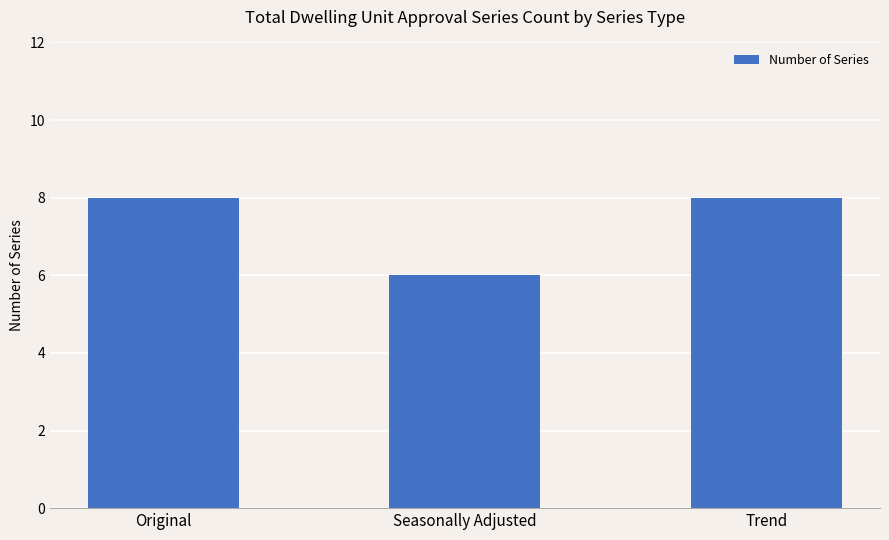

Reading left to right, extract all data points from this chart.

Original=8	Seasonally Adjusted=6	Trend=8